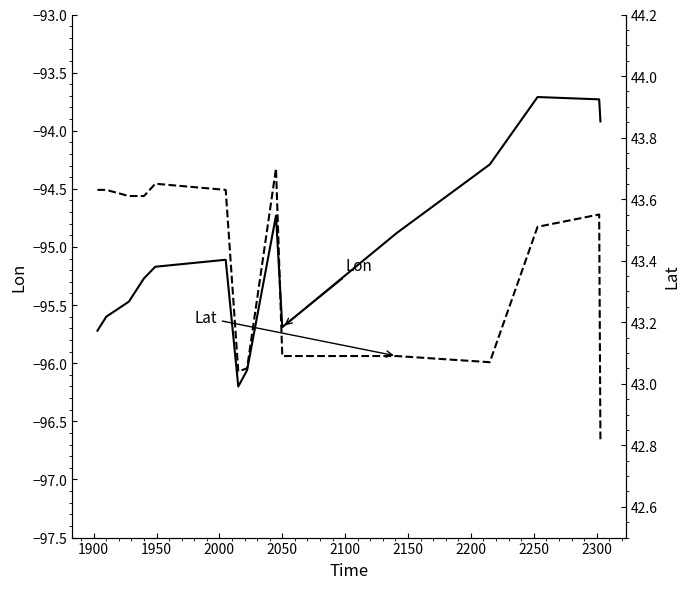

True or false: Lon and Lat cross at least once.

False